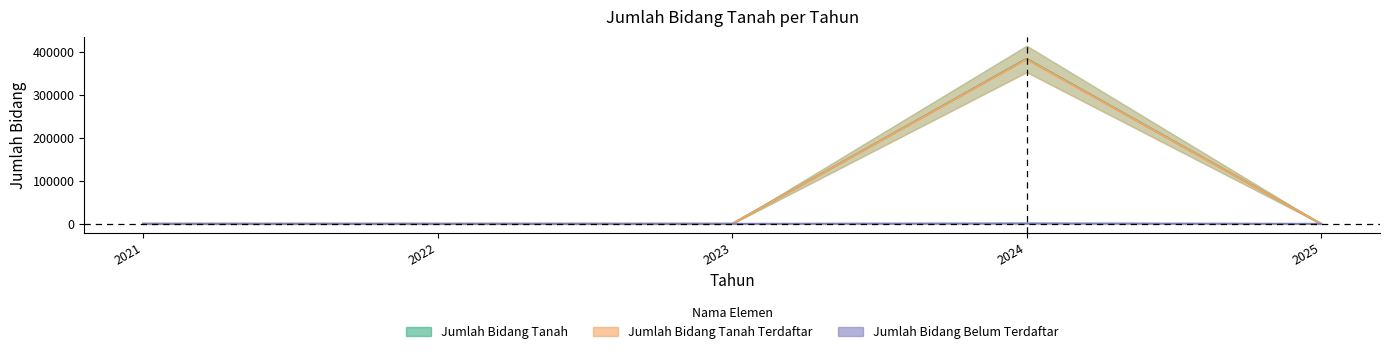

How many values in Jumlah Bidang Tanah are above zero?

1